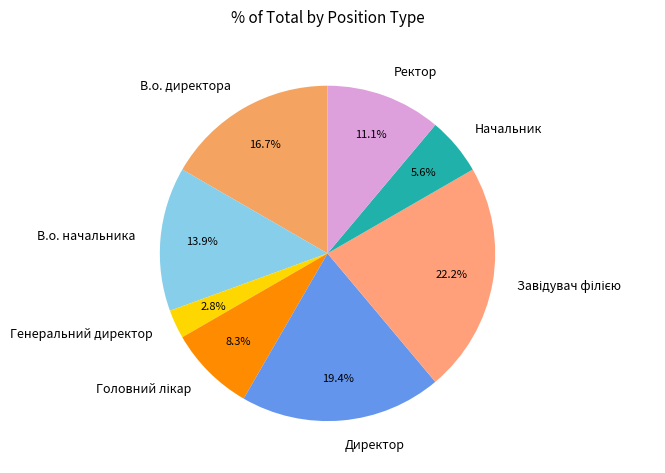

What is the smallest slice in the pie chart?

Генеральний директор